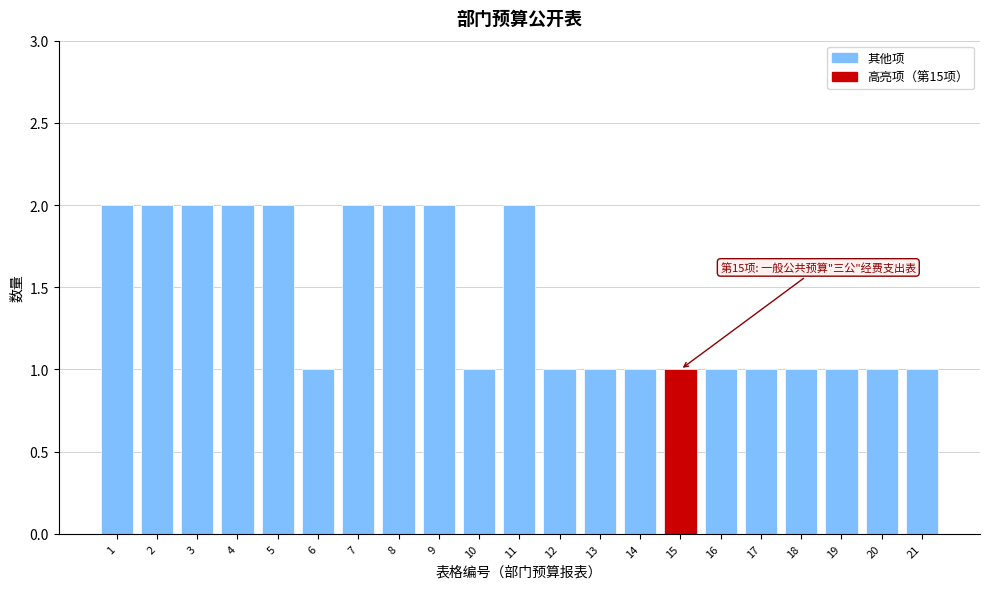

Reading left to right, what are all the values shown in this chart?

1=2	2=2	3=2	4=2	5=2	6=1	7=2	8=2	9=2	10=1	11=2	12=1	13=1	14=1	15=1	16=1	17=1	18=1	19=1	20=1	21=1